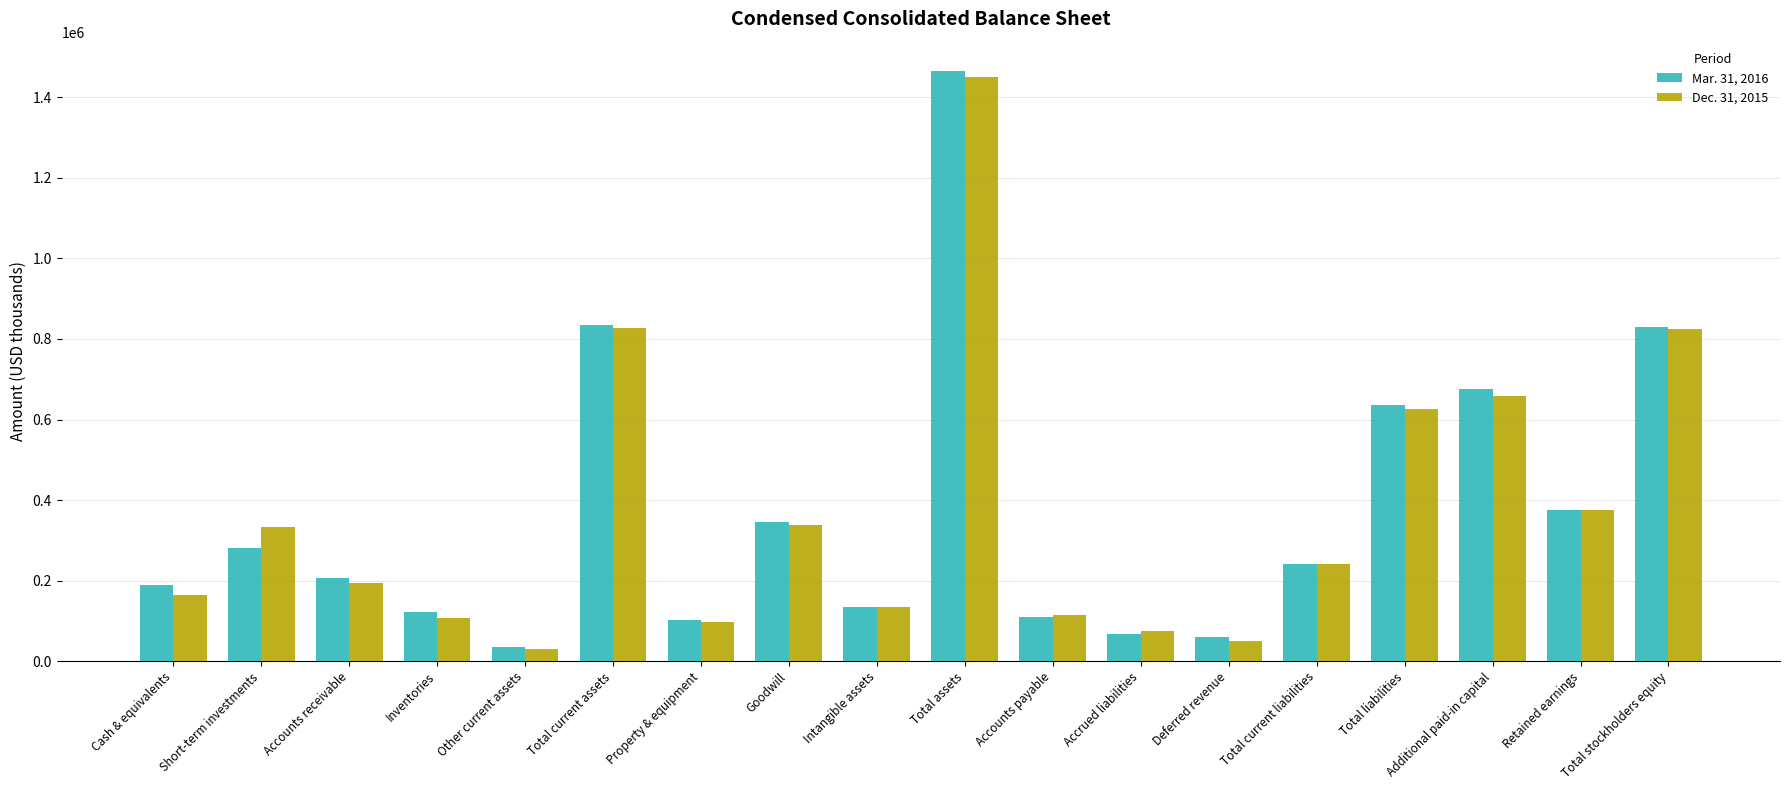

What is the highest value of the Mar. 31, 2016 series?

1465031